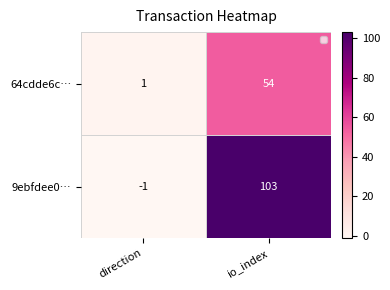

What is the approximate value of 9ebfdee0… at io_index, to the nearest 50?

100